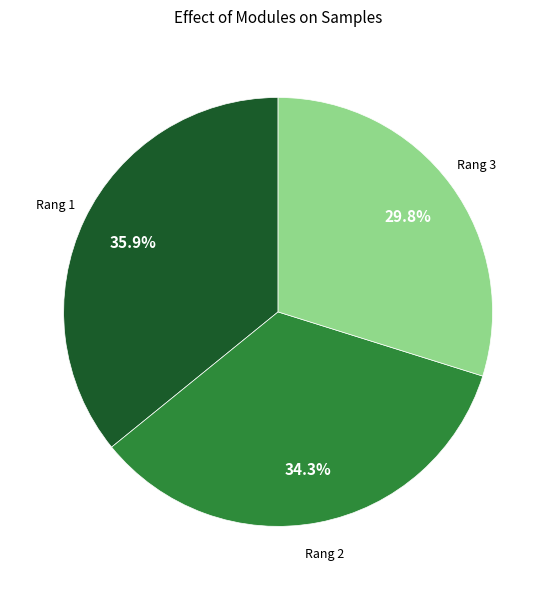

Count the number of slices in the pie.

3